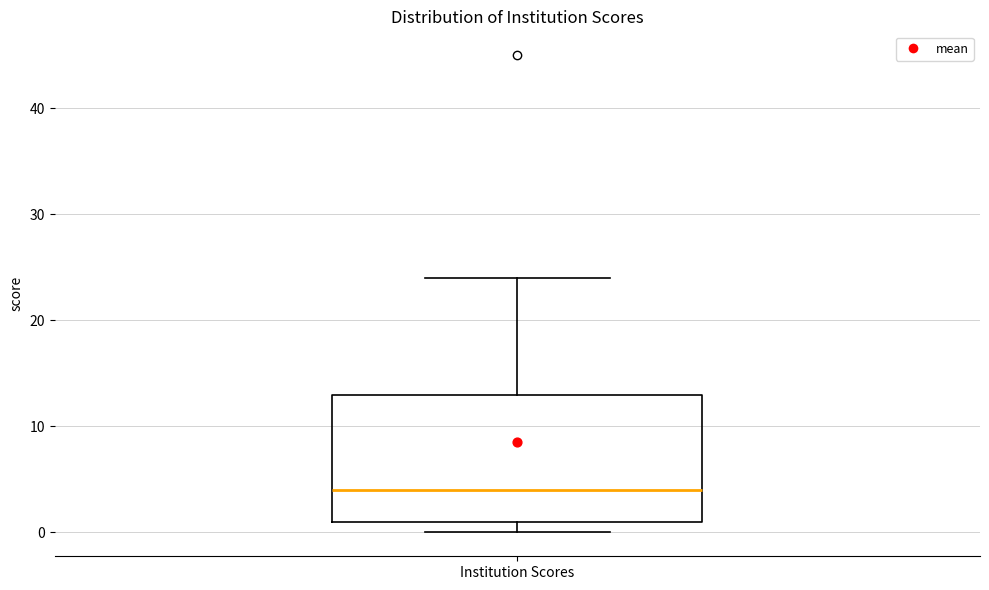

Transcribe this box plot: give where the median line is, the range the box spans, and where the two whiskers end, as read against the y-axis. The values are not printed on the chart, so give them approximately, as read against the axis.

median 4, box 1 to 13, whiskers 0 to 24